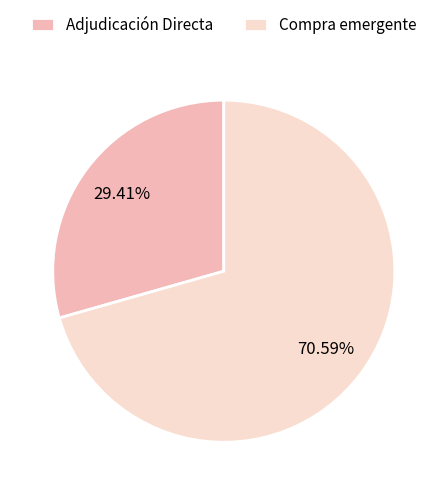

Which category accounts for the majority?

Compra emergente